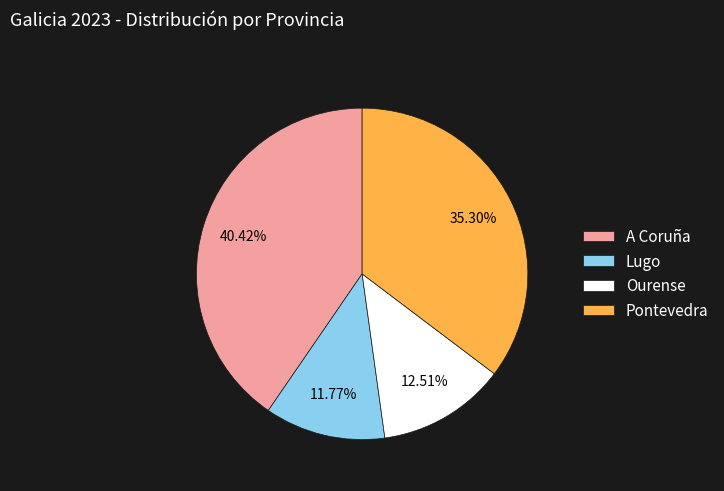

To the nearest percent, what is the difference between the Pontevedra and Lugo slice percentages?

24%